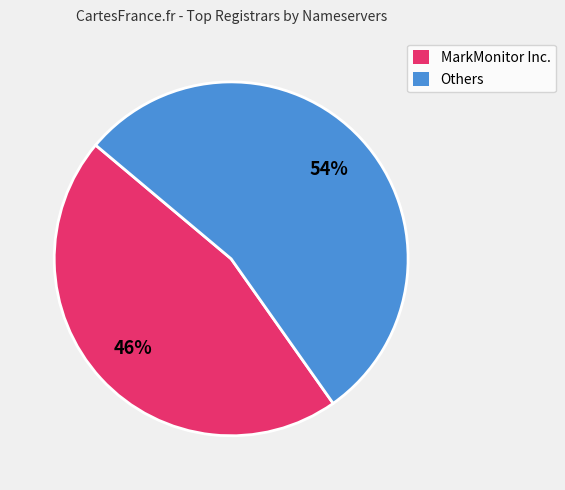

Which category has the smallest portion of the pie?

MarkMonitor Inc.